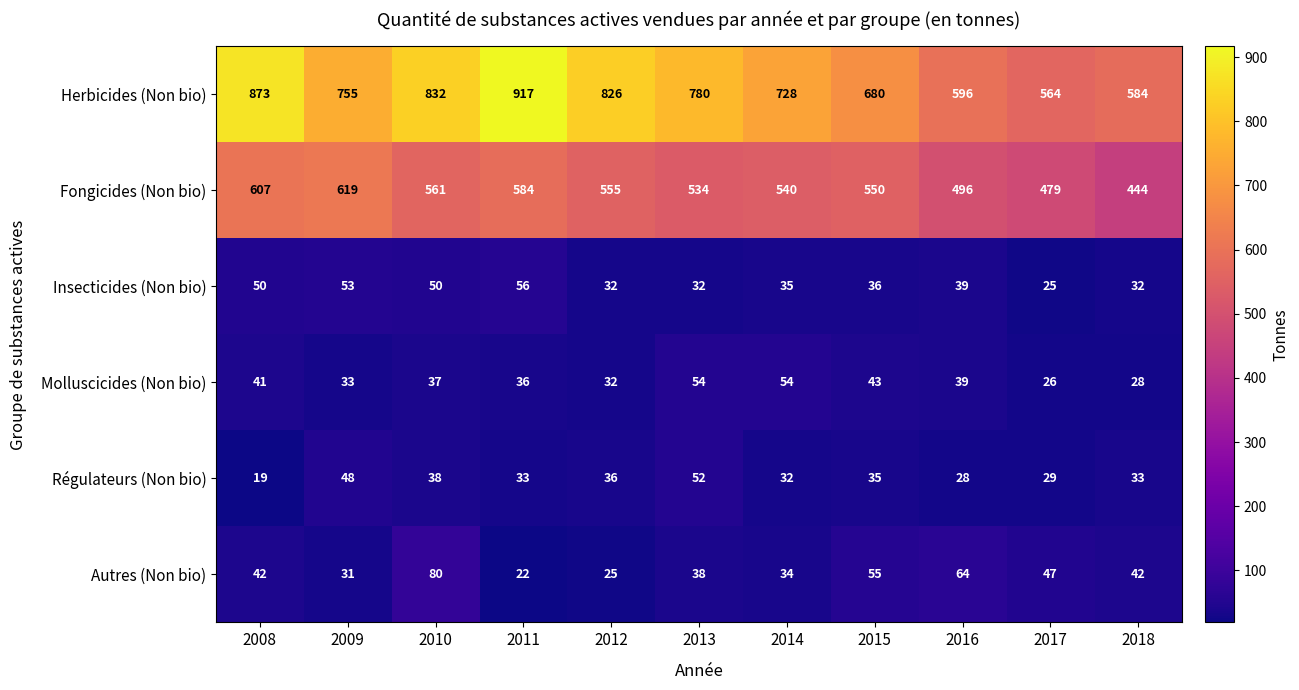

How many series are shown in this chart?

6